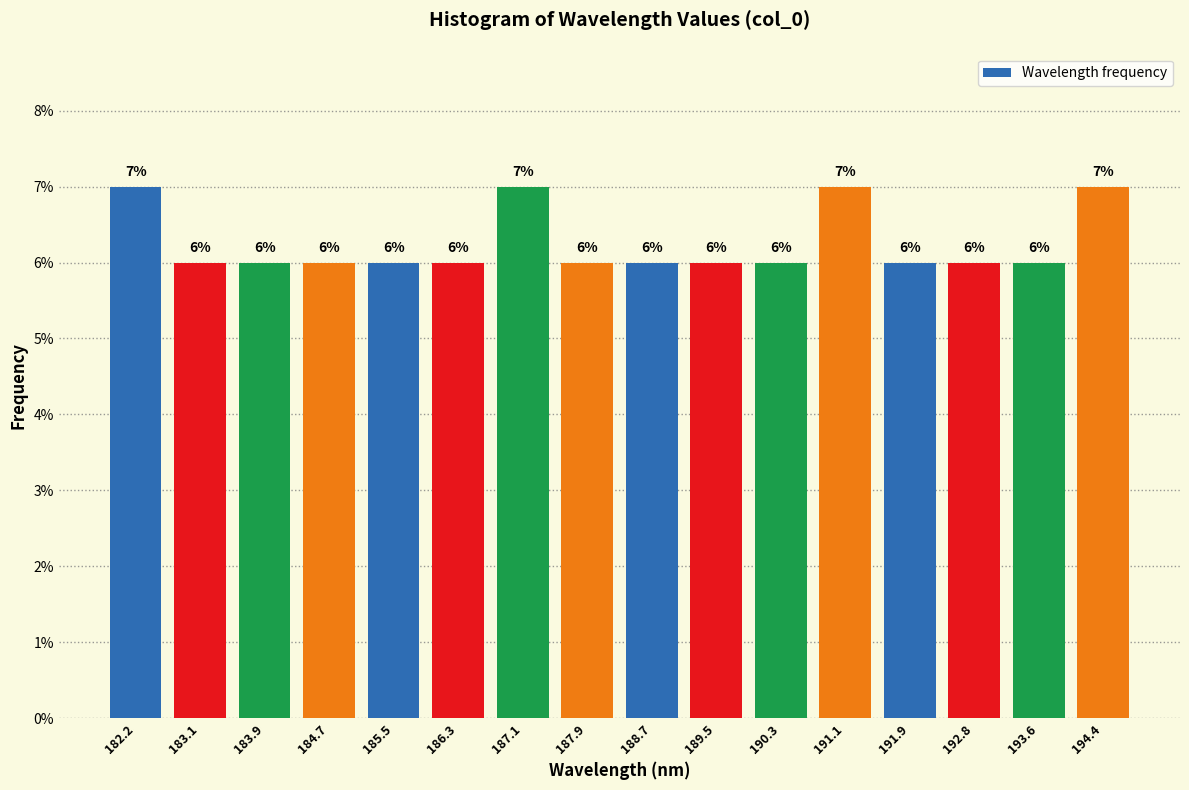

Reading left to right, what are all the values shown in this chart?

182.2=7.0	183.1=6.0	183.9=6.0	184.7=6.0	185.5=6.0	186.3=6.0	187.1=7.0	187.9=6.0	188.7=6.0	189.5=6.0	190.3=6.0	191.1=7.0	191.9=6.0	192.8=6.0	193.6=6.0	194.4=7.0